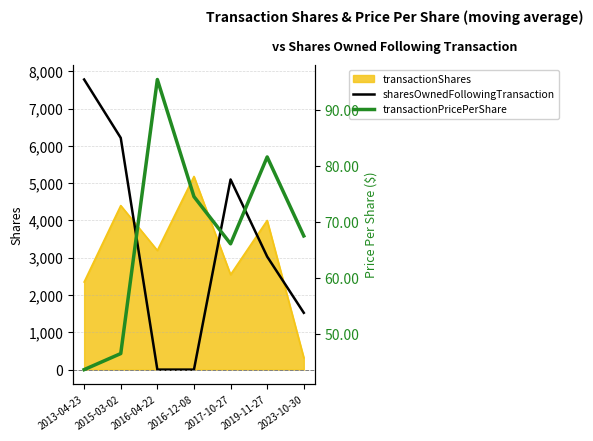

List the labels in order of transactionShares value, largest first.

2016-12-08, 2015-03-02, 2019-11-27, 2016-04-22, 2017-10-27, 2013-04-23, 2023-10-30